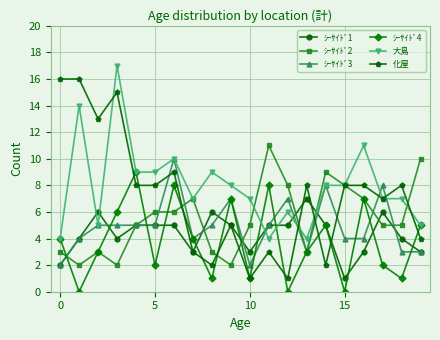

After their last crossing, which series has the higher values: 化屋 or ｼｰｻｲﾄﾞ4?

ｼｰｻｲﾄﾞ4